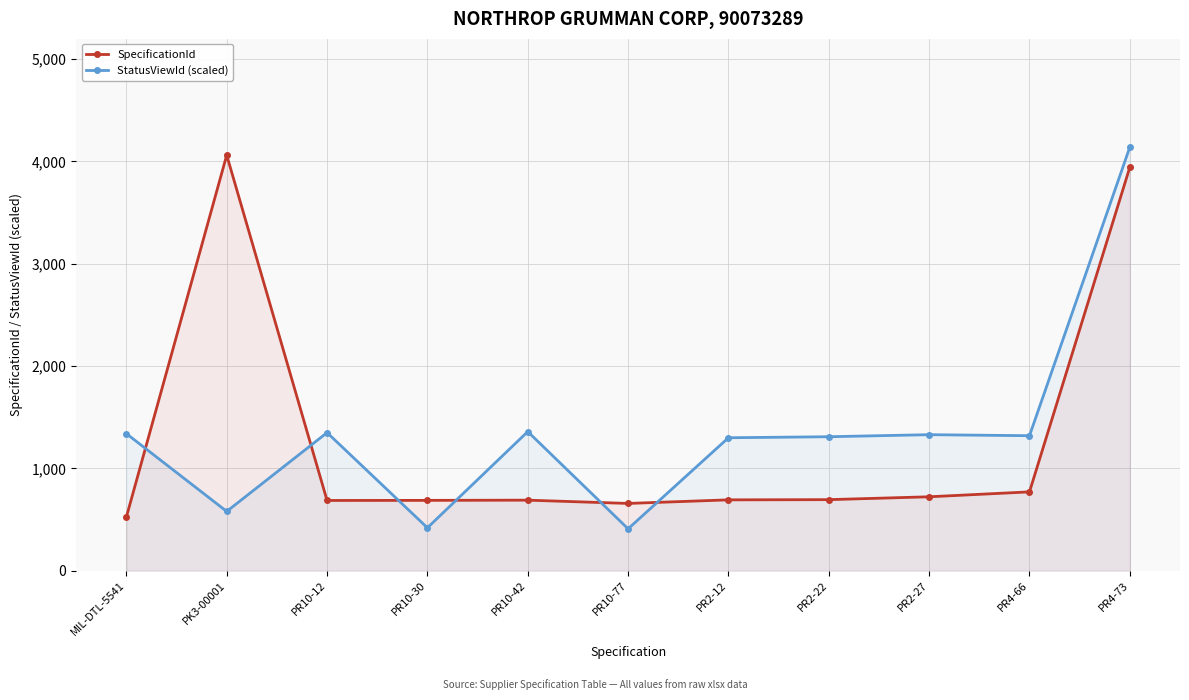

Reading left to right, extract all data points from this chart.

SpecificationId: MIL-DTL-5541=525	PK3-00001=4062	PR10-12=687	PR10-30=688	PR10-42=690	PR10-77=658	PR2-12=693	PR2-22=695	PR2-27=723	PR4-66=771	PR4-73=3944
StatusViewId (scaled): MIL-DTL-5541=1340	PK3-00001=580	PR10-12=1350	PR10-30=420	PR10-42=1360	PR10-77=410	PR2-12=1300	PR2-22=1310	PR2-27=1330	PR4-66=1320	PR4-73=4140